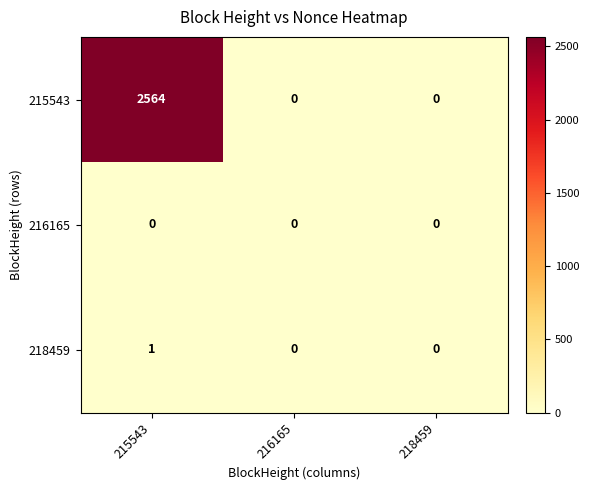

Reading right to left, transcribe all the data shown in this chart.

215543: 218459=0	216165=0	215543=2564
216165: 218459=0	216165=0	215543=0
218459: 218459=0	216165=0	215543=1